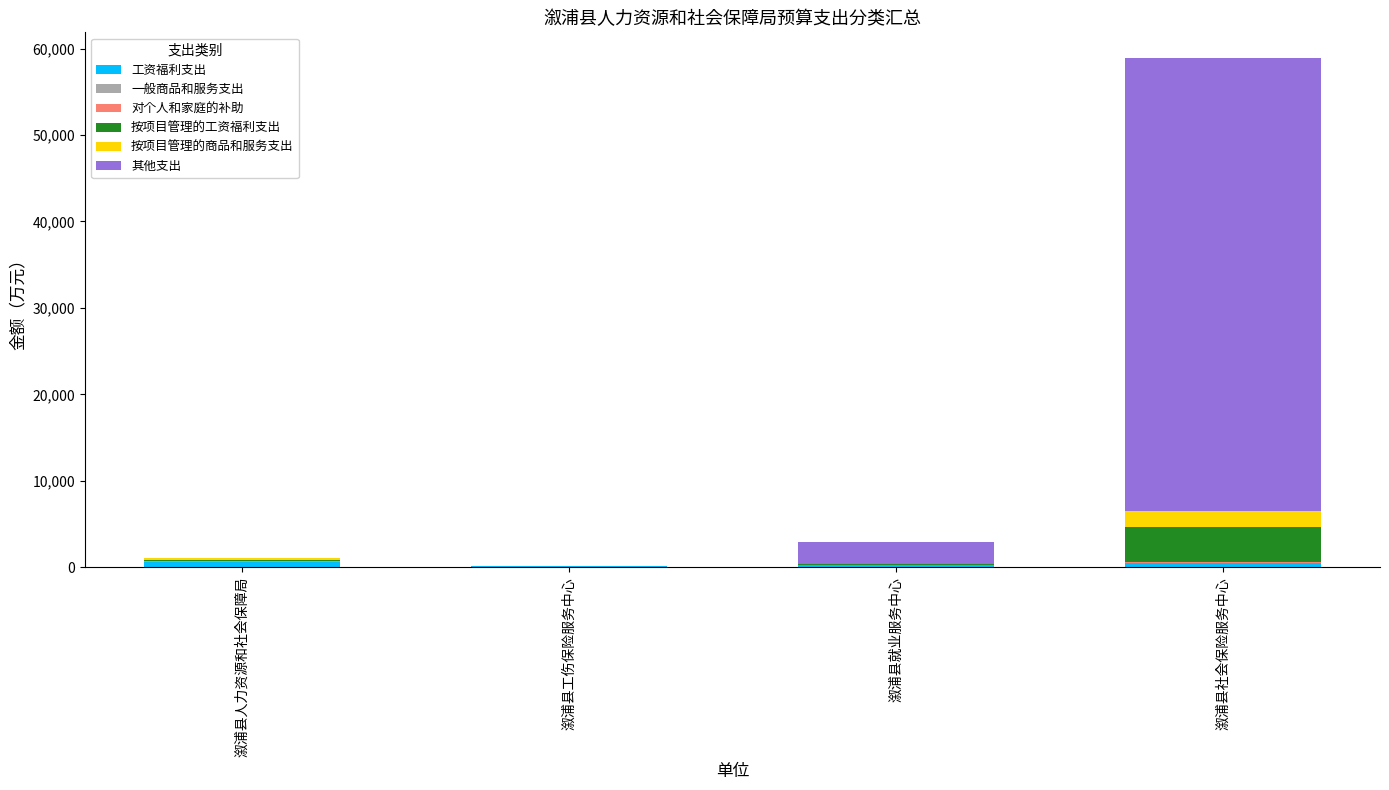

At which category is the sum across all series the highest?

溆浦县社会保险服务中心